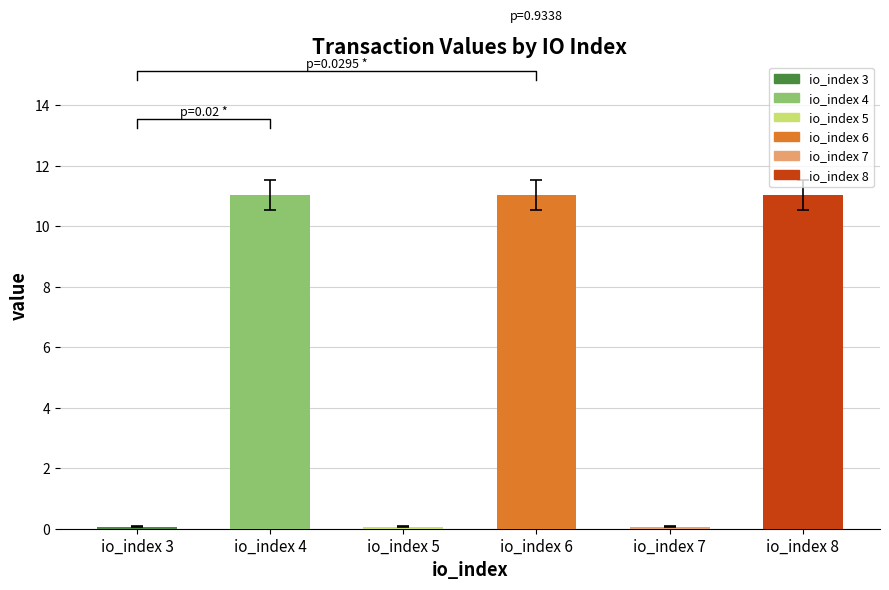

How many bars are there in total?

6